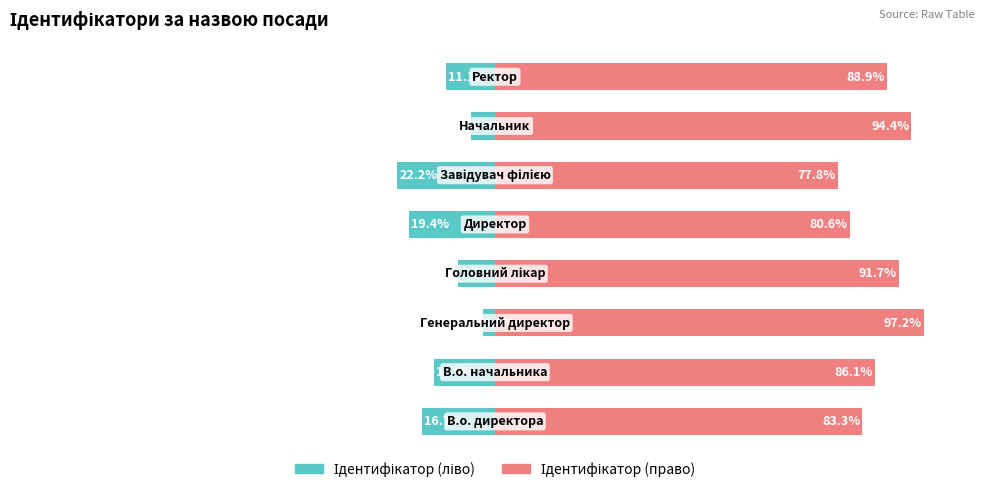

At how many categories does at least one series exceed 21?

8